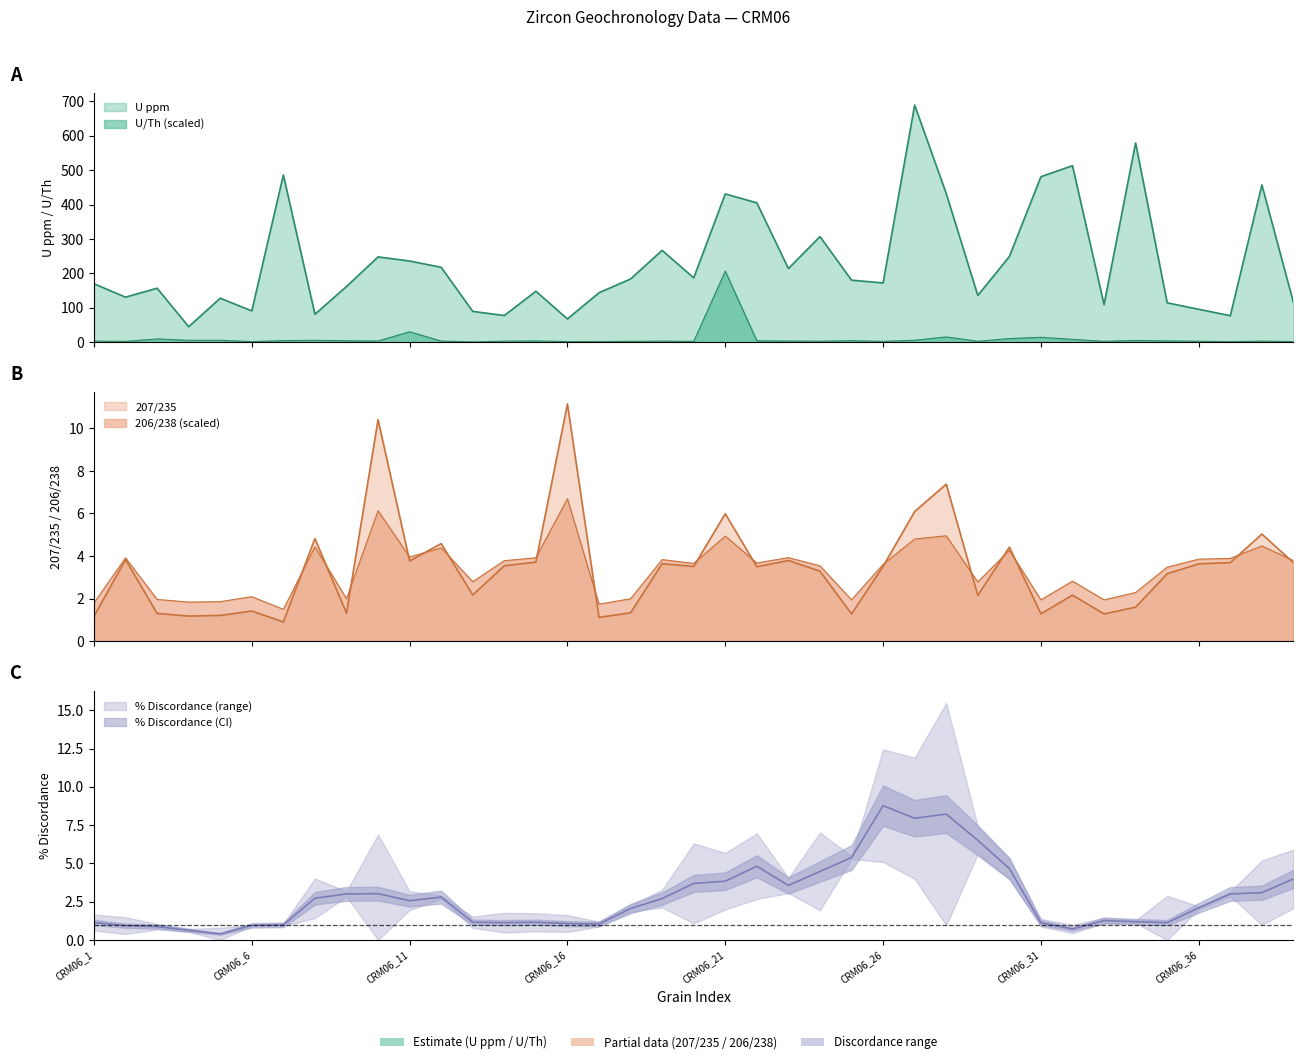

Which category has the lowest value in the 206/238 series?

CRM06_7